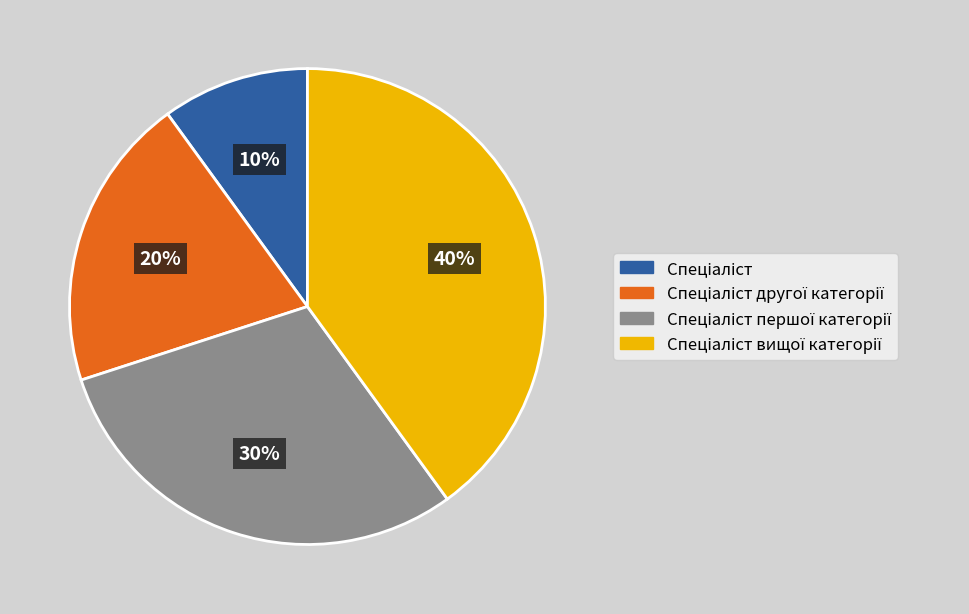

To the nearest percent, what is the difference between the largest and smallest slice percentages?

30%